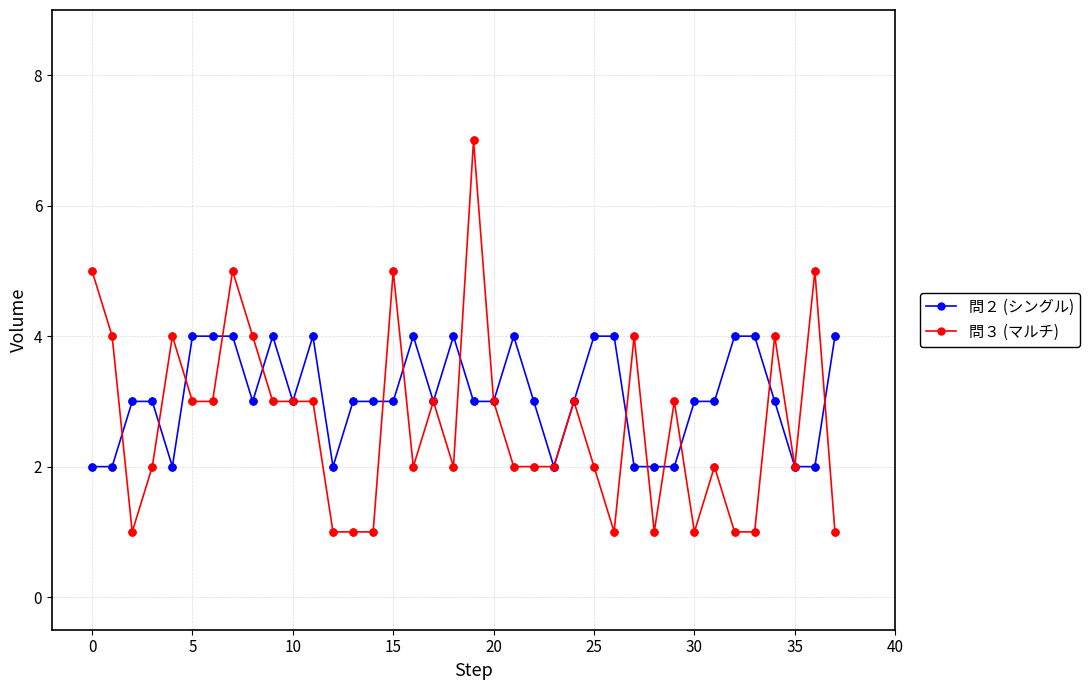

Which series has the widest spread of values?

問３ (マルチ)